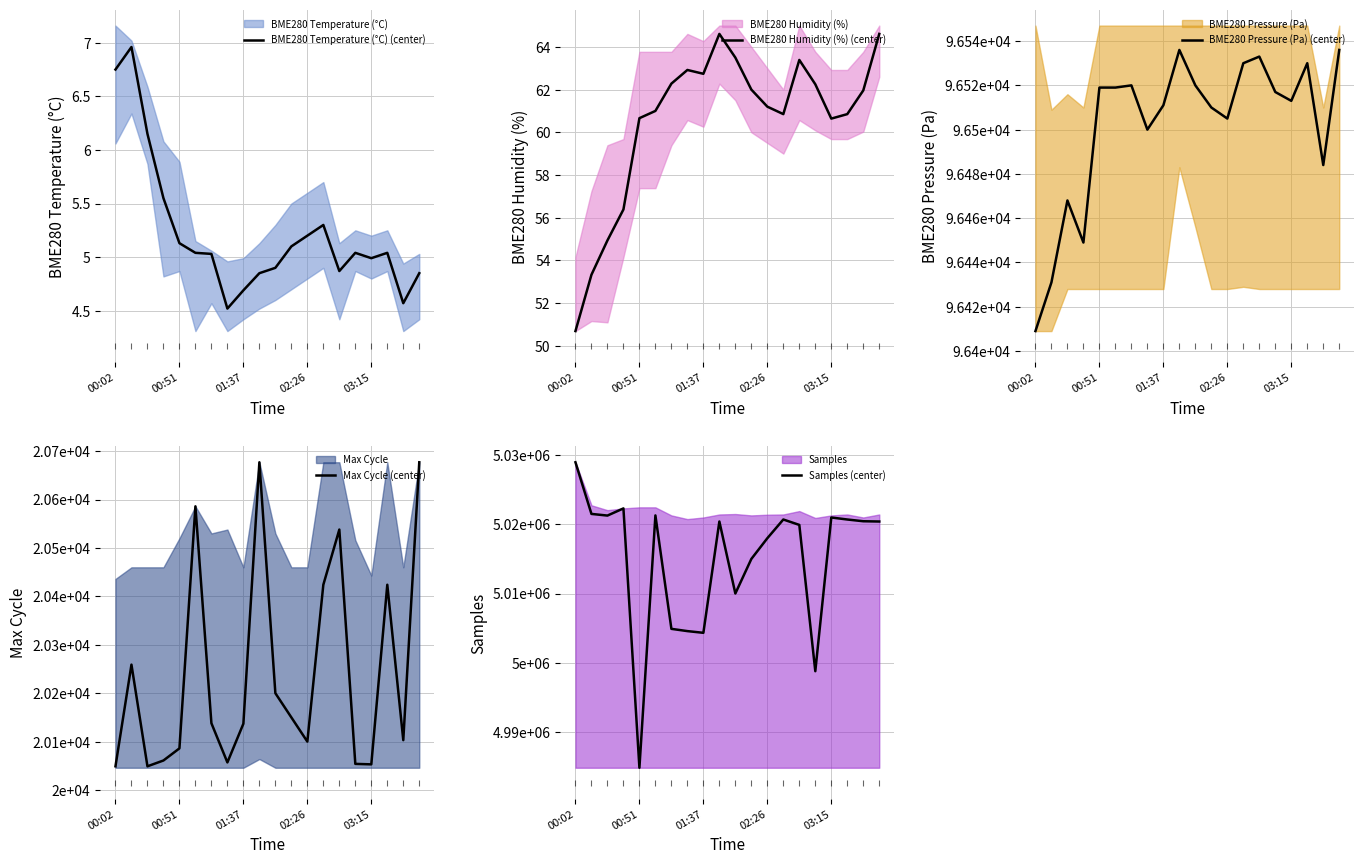

Is it true that BME280 Temperature (°C) (center) equals 9.7 at 00:02?

False